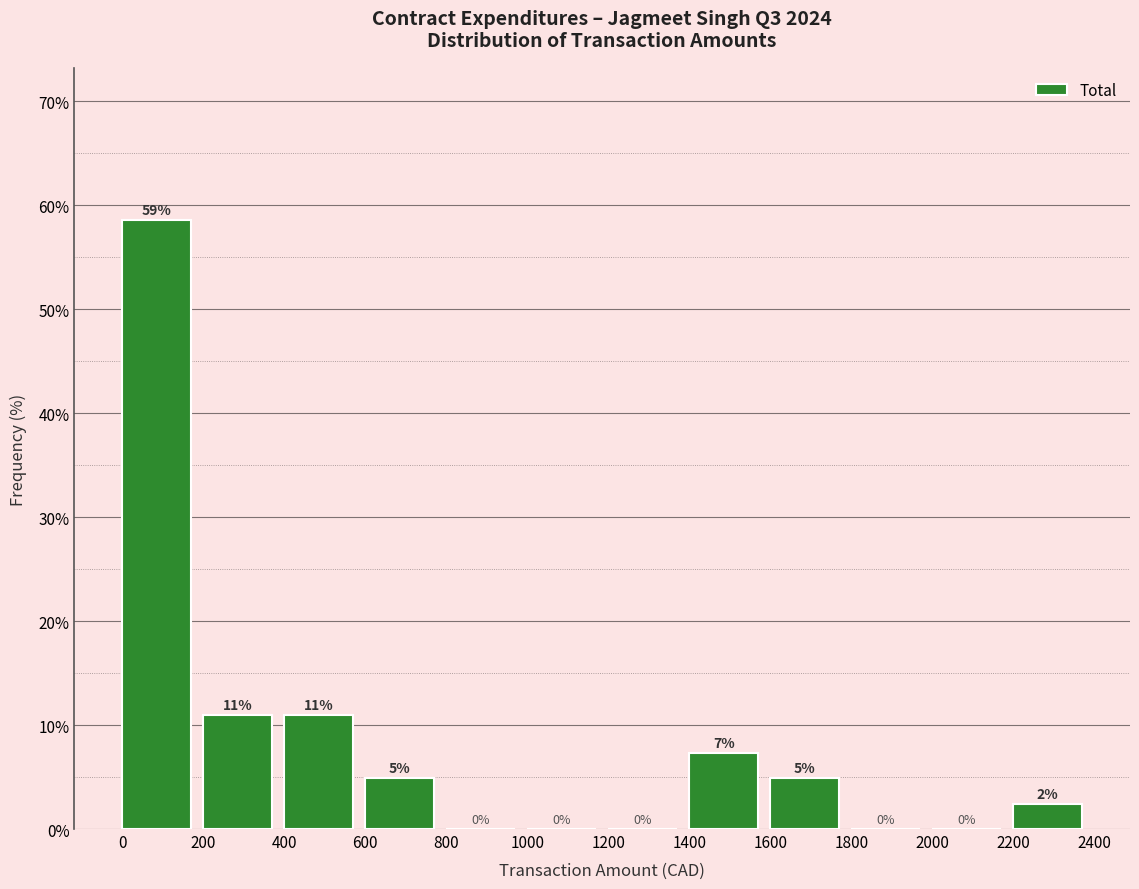

Over which range of the x-axis is the bar tallest?

0 to 200